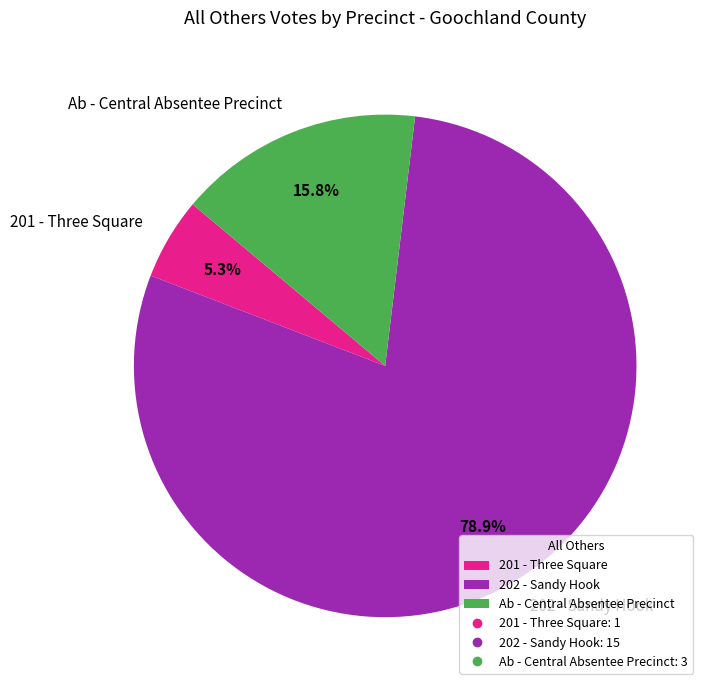

To the nearest percent, what portion does Ab - Central Absentee Precinct represent?

16%